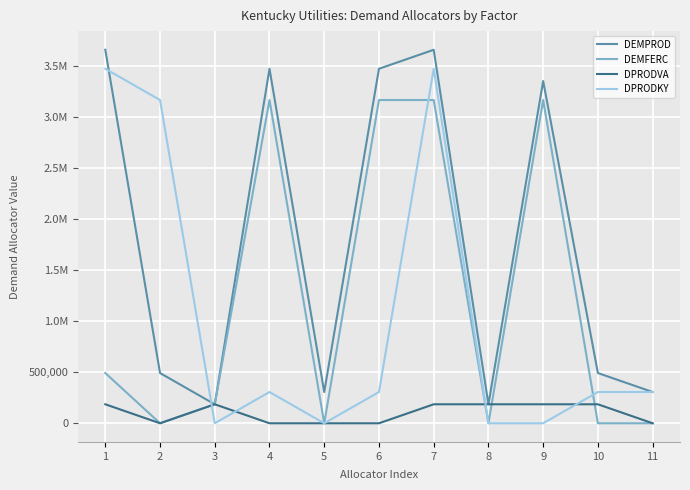

True or false: DEMFERC has a value of 185976 at 3.

True